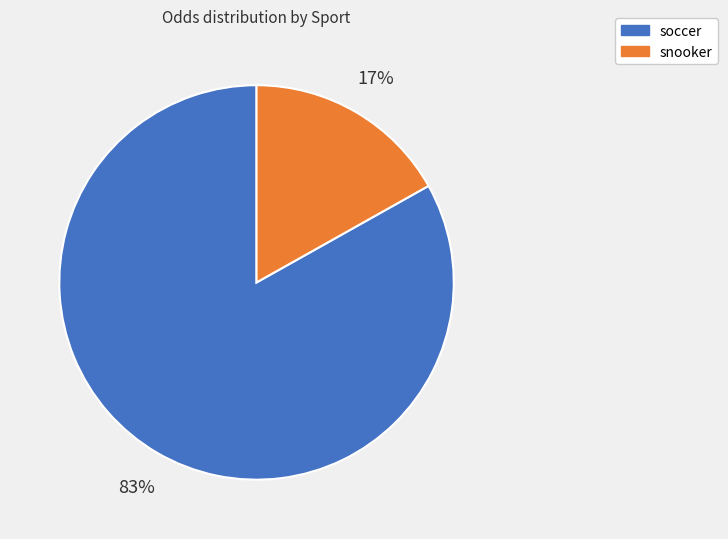

To the nearest percent, what percentage of the pie is soccer?

83%